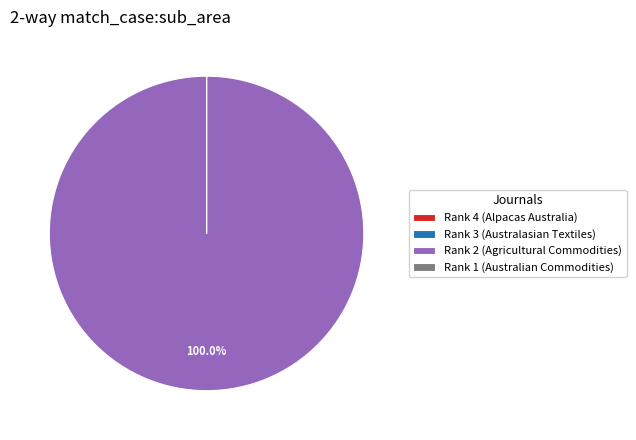

Which category accounts for the majority?

Rank 2 (Agricultural Commodities)